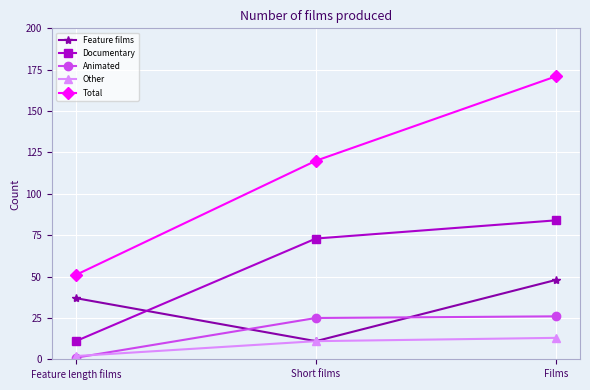

Which series has the largest range (max minus min)?

Total